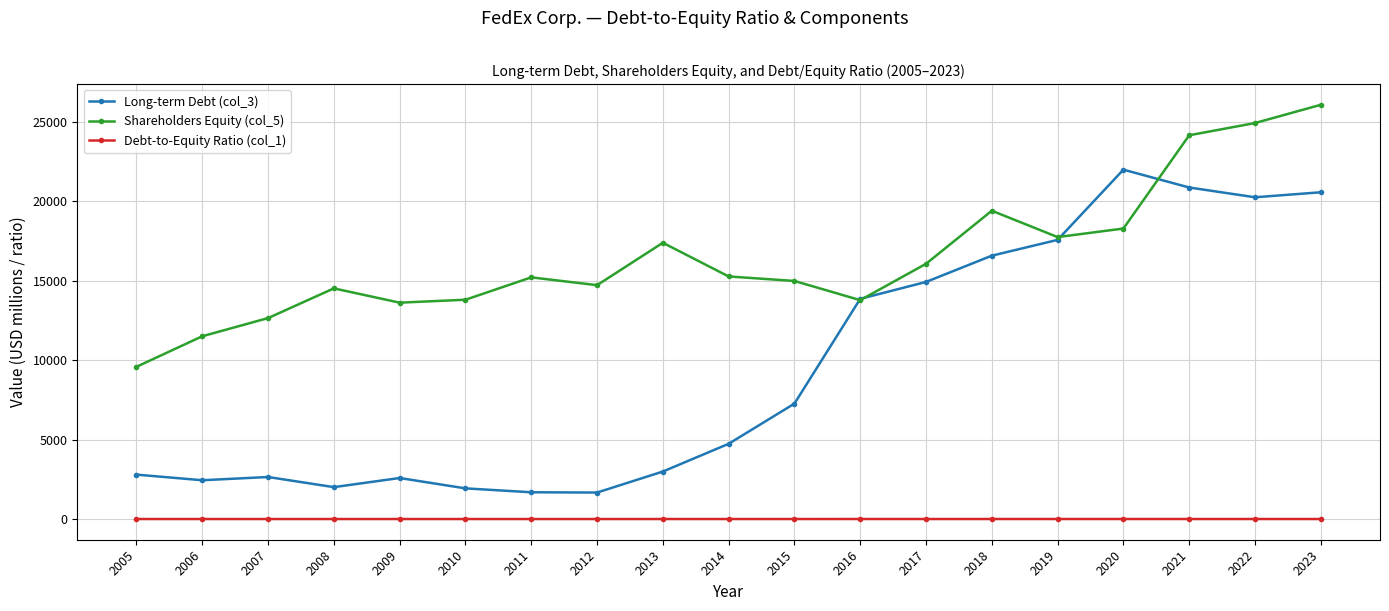

What is the difference between the second highest and second lowest values in the Debt-to-Equity Ratio (col_1) series?

0.9